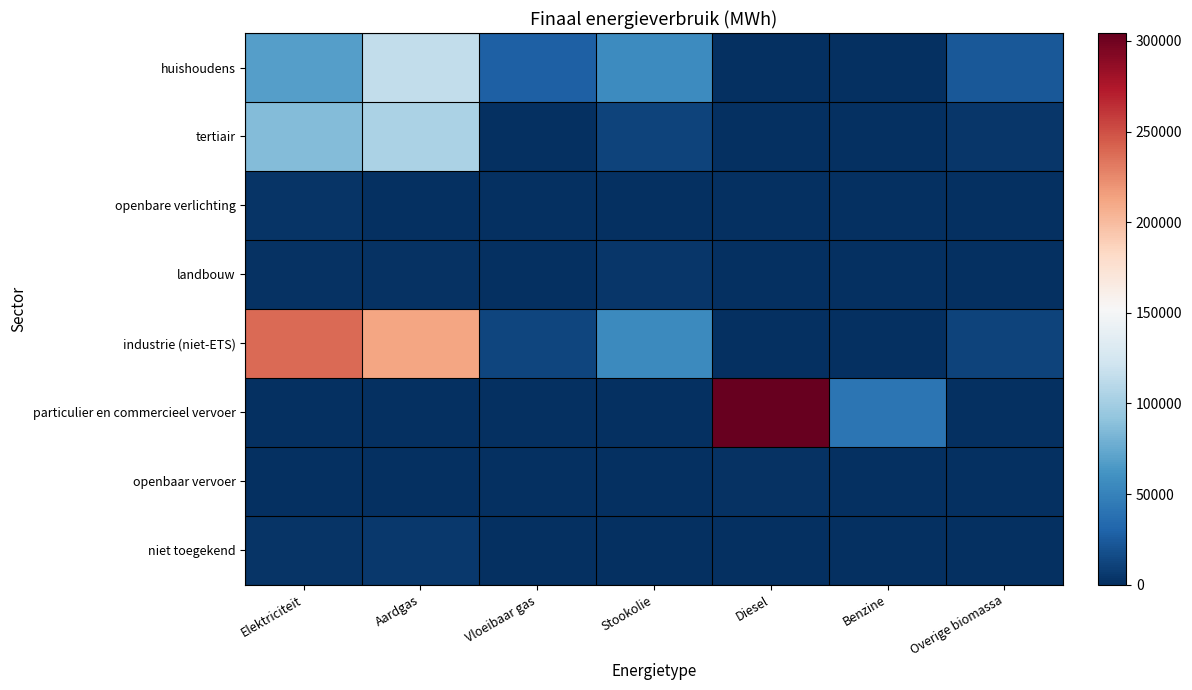

Which series changed the most between Aardgas and Stookolie?

industrie (niet-ETS)